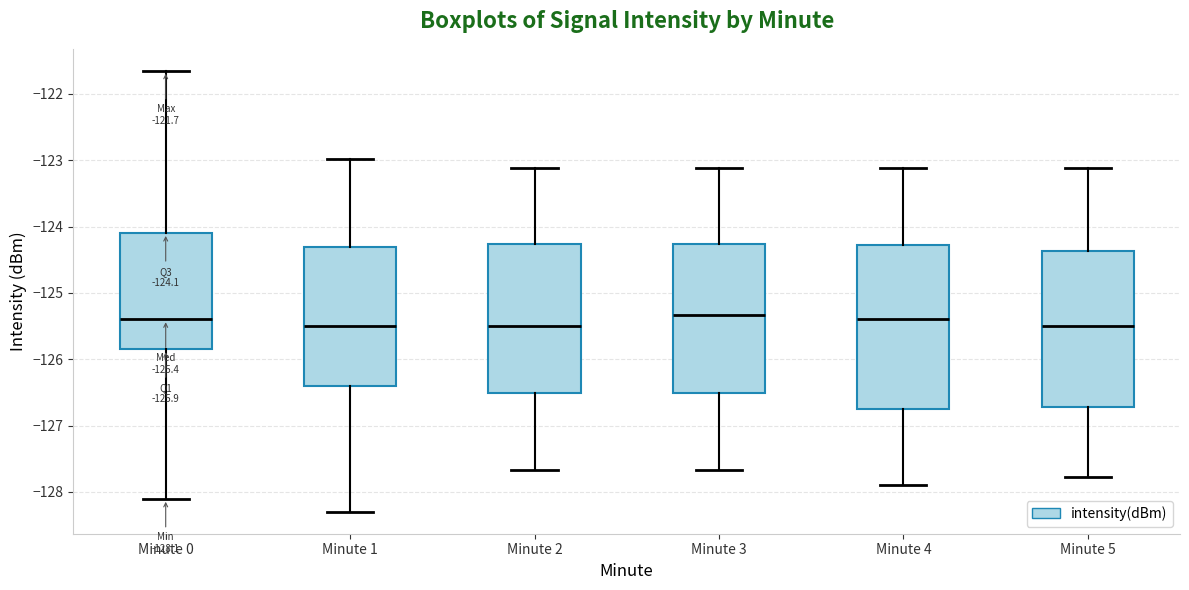

Which box is the tallest, from its lower edge to its upper edge?

Minute 4